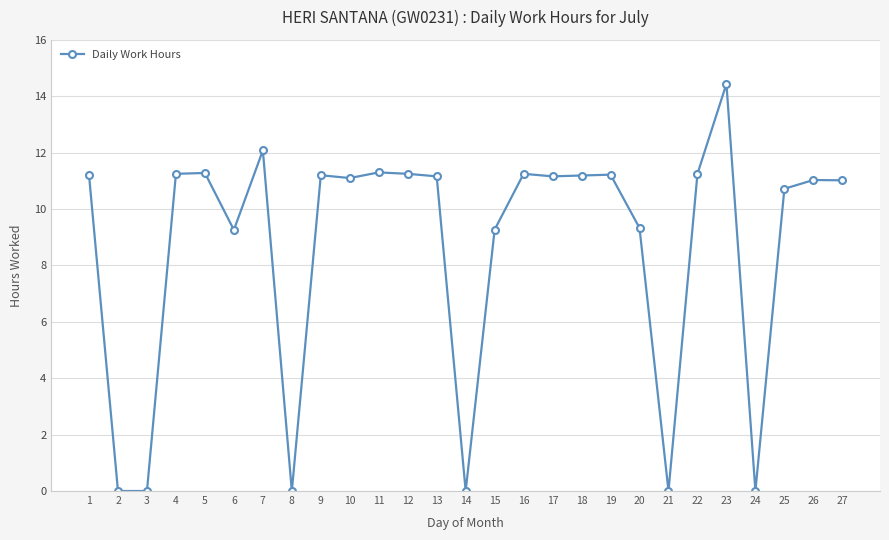

What is the change in value from 6 to 23?

+5.2